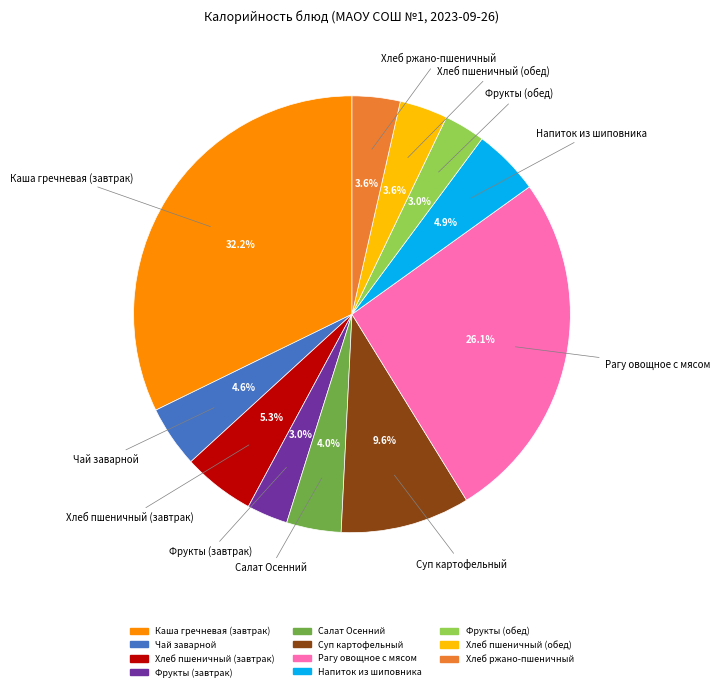

What is the ratio of the value at Хлеб пшеничный (обед) to the value at Хлеб пшеничный (завтрак)?

0.7